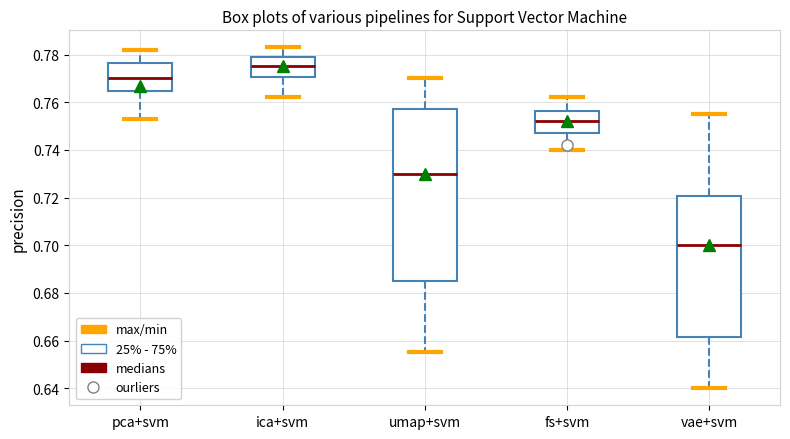

Where does the lower whisker of the box for fs+svm end on the y-axis? The values are not printed on the chart, so give them approximately, as read against the axis.

0.740